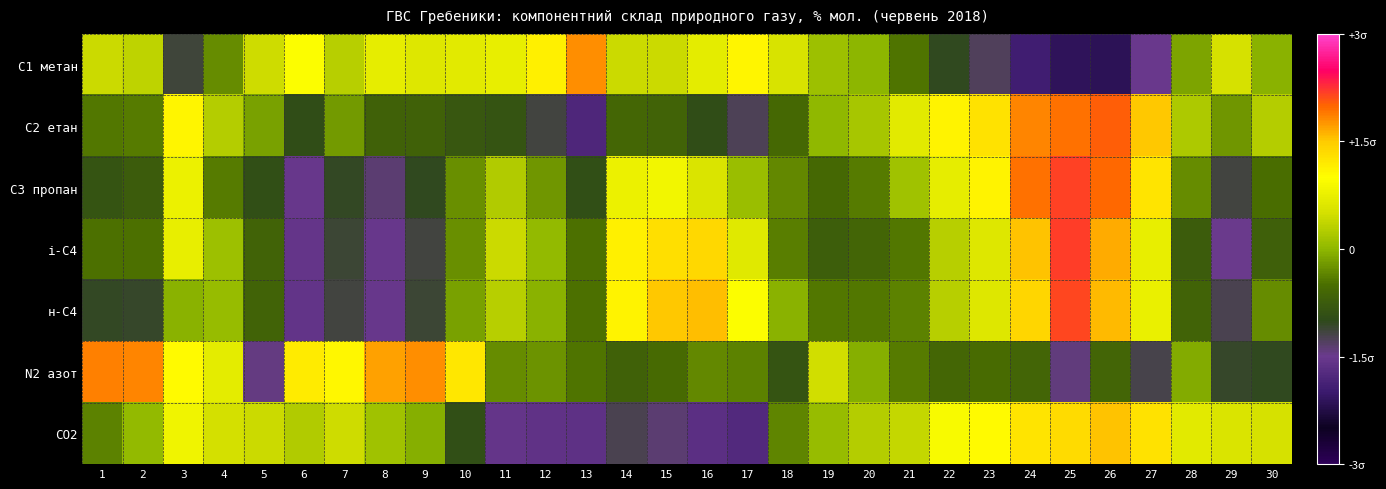

Rank the series by their maximum value, from highest to lowest.

і-С4, С3 пропан, н-С4, С2 етан, N2 азот, С1 метан, CO2